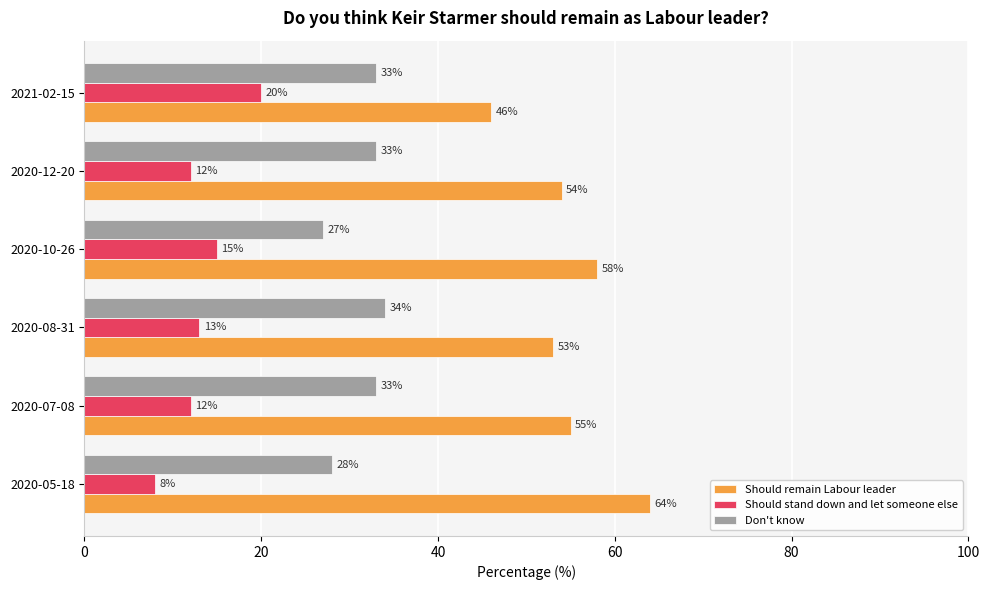

At which label is Should stand down and let someone else closest to 14?

2020-08-31